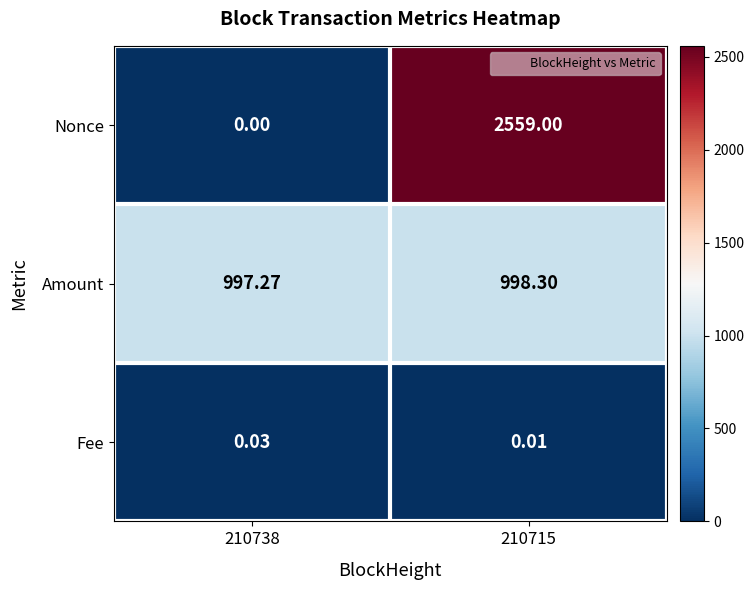

Is the value of Fee at 210715 greater than the value of Amount at 210738?

No